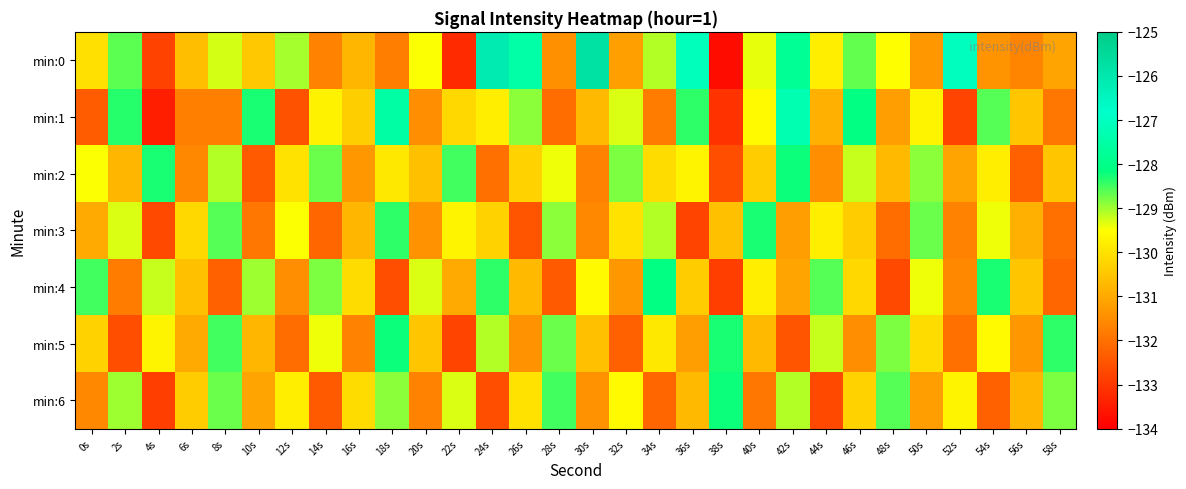

What is the difference between the highest and lowest values at 40s?

3.6